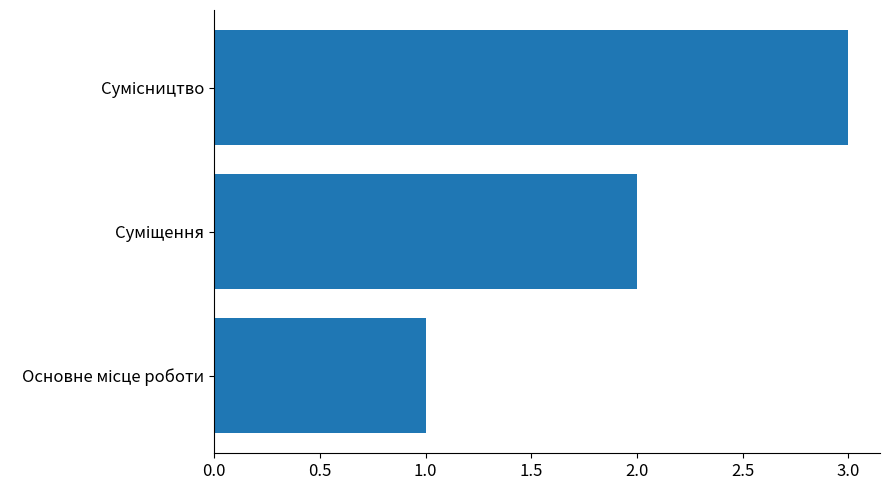

What is the minimum value shown in the chart?

1